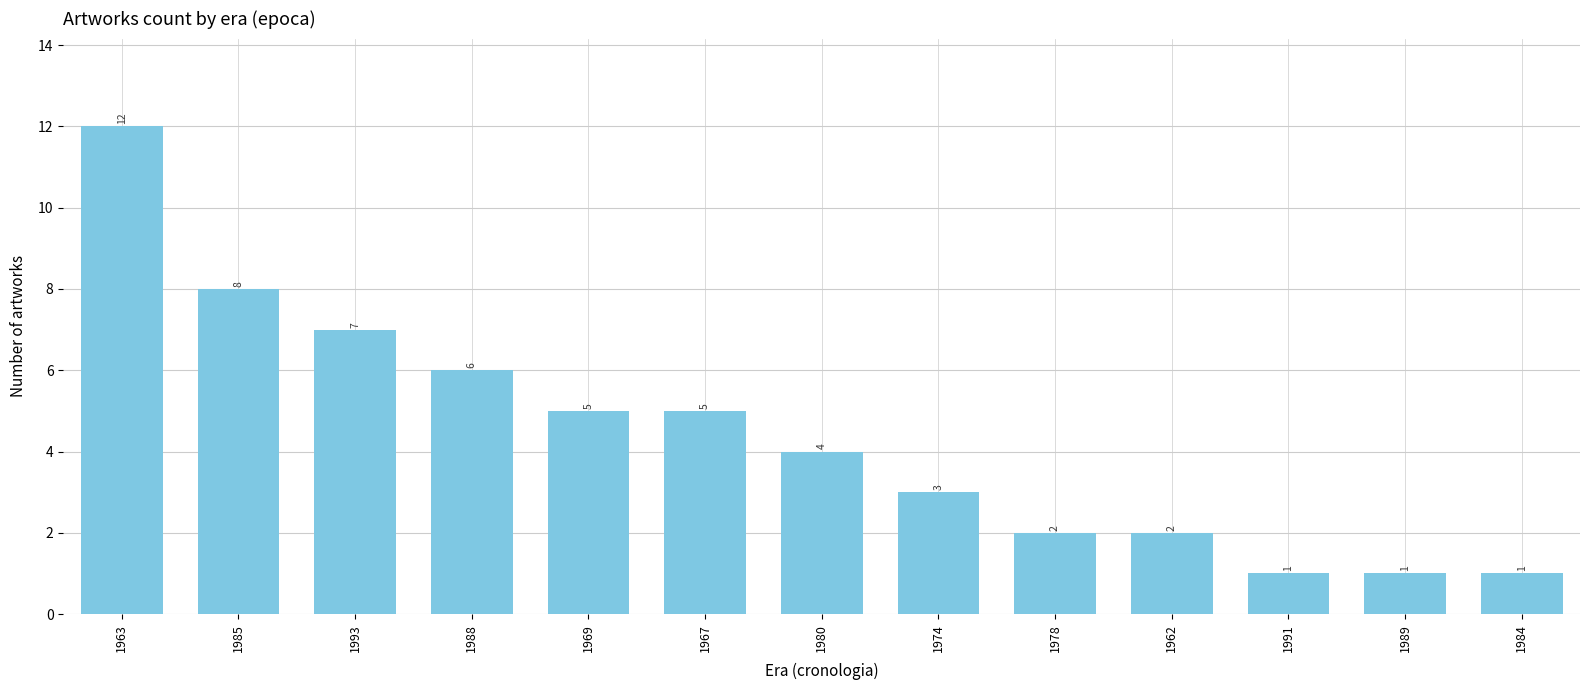

Reading left to right, what are all the values shown in this chart?

1963=12	1985=8	1993=7	1988=6	1969=5	1967=5	1980=4	1974=3	1978=2	1962=2	1991=1	1989=1	1984=1